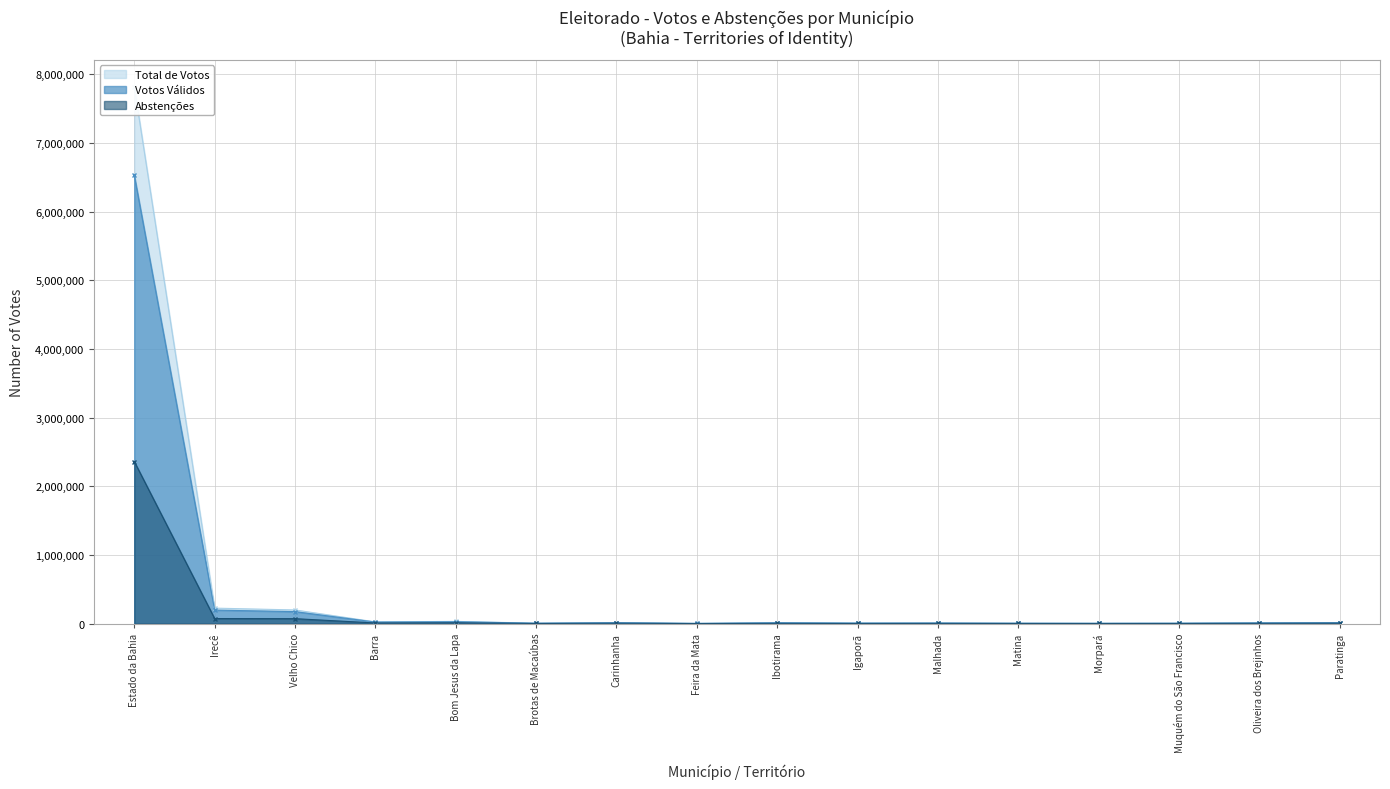

What position from the right is Barra?

13